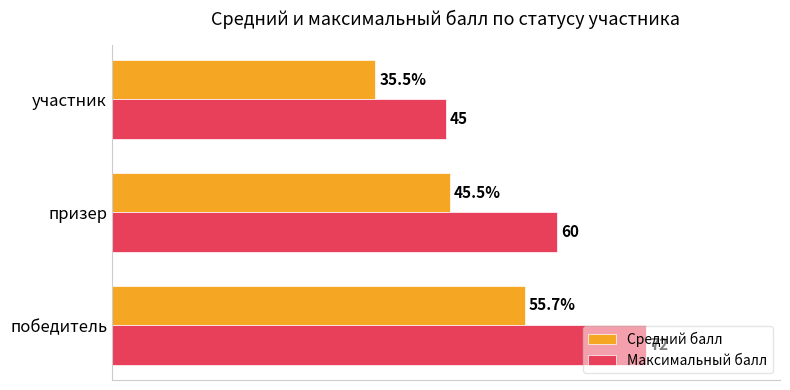

At which label is Максимальный балл closest to 58?

призер